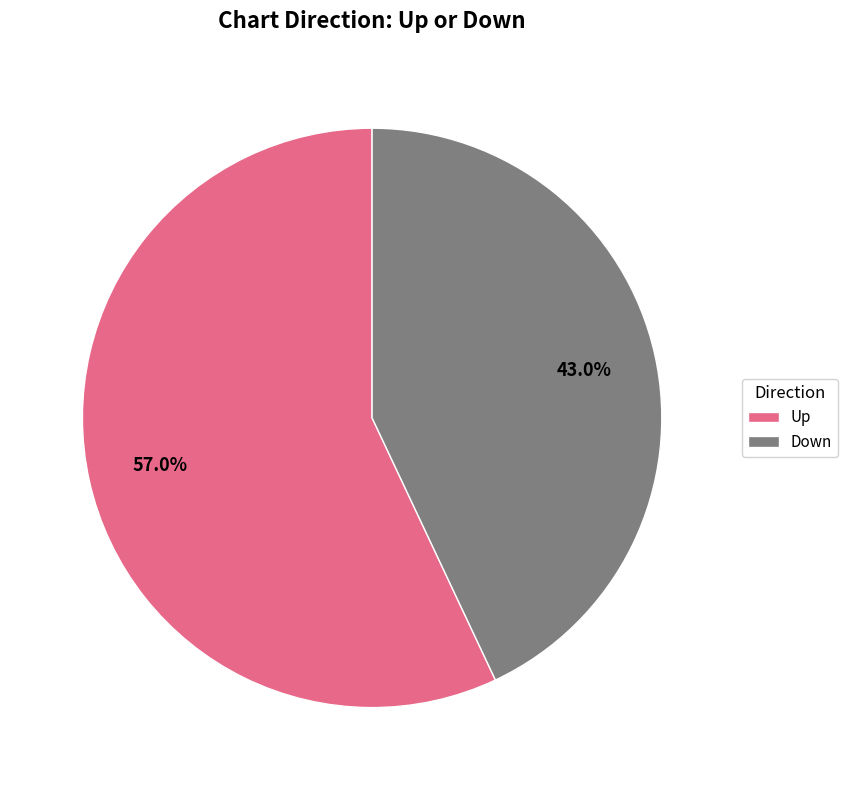

Is there any slice that represents more than half of the pie?

Yes